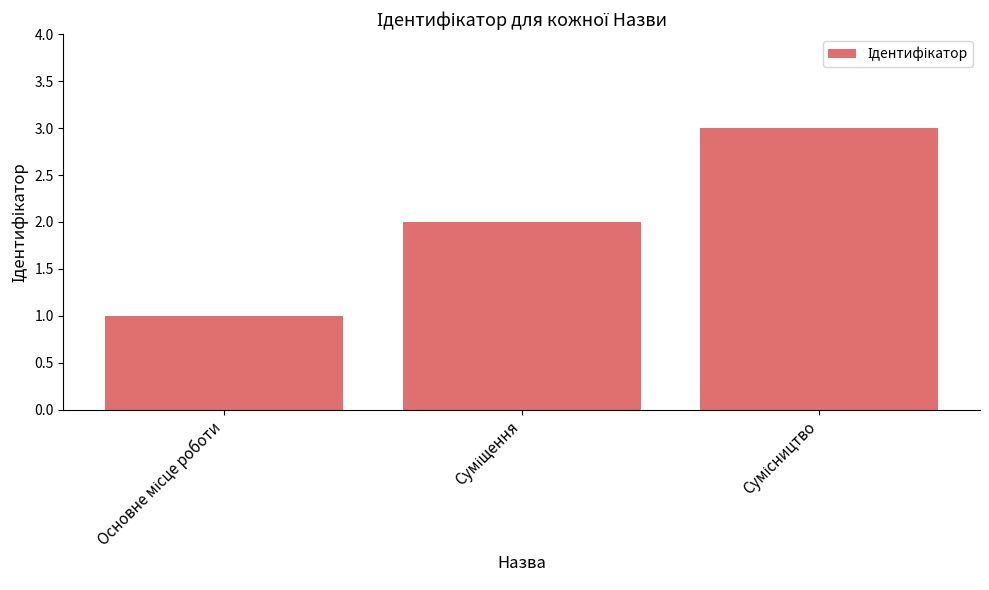

What is the difference between the second highest and minimum values?

1